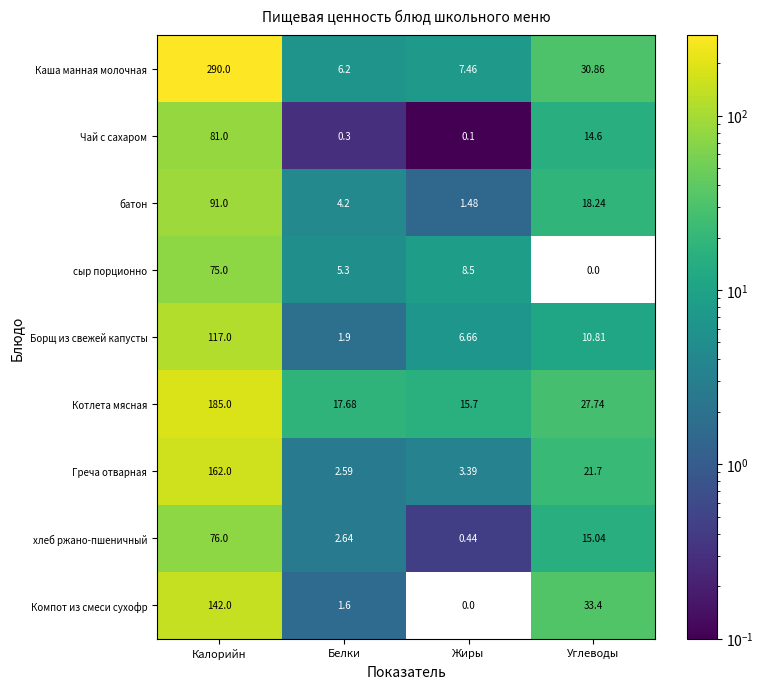

At which label is батон closest to 46?

Углеводы